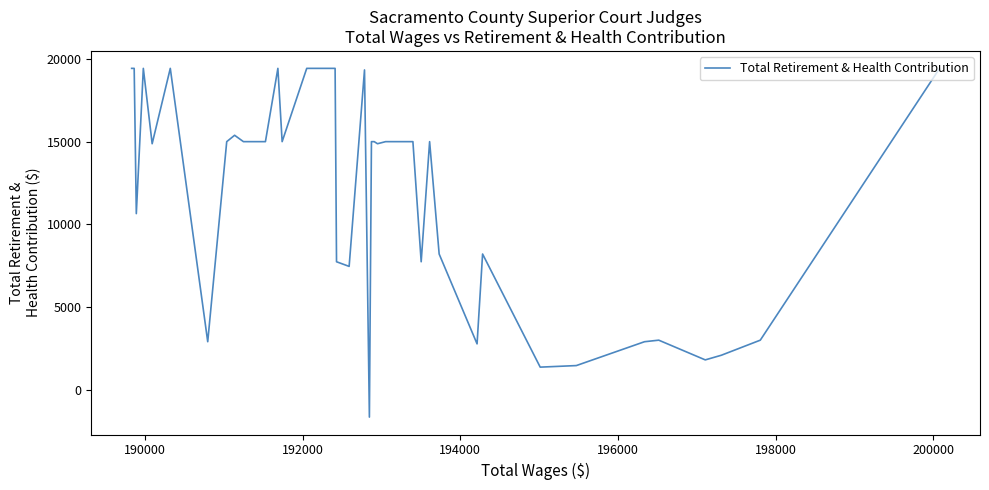

How many values are above zero?

39